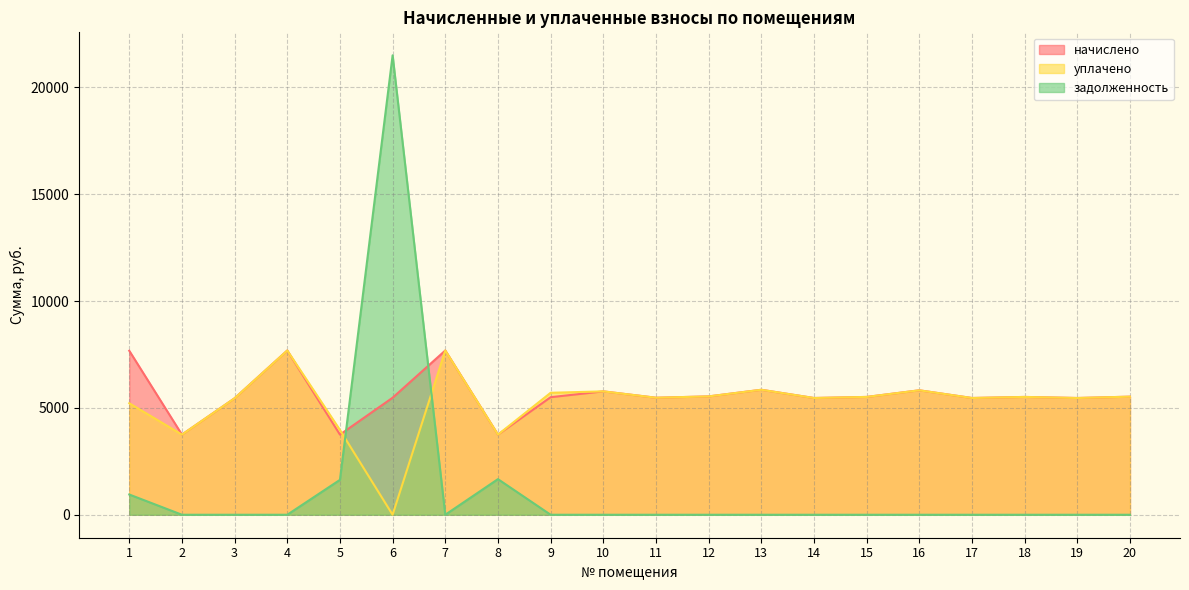

At which category is the sum across all series the highest?

6